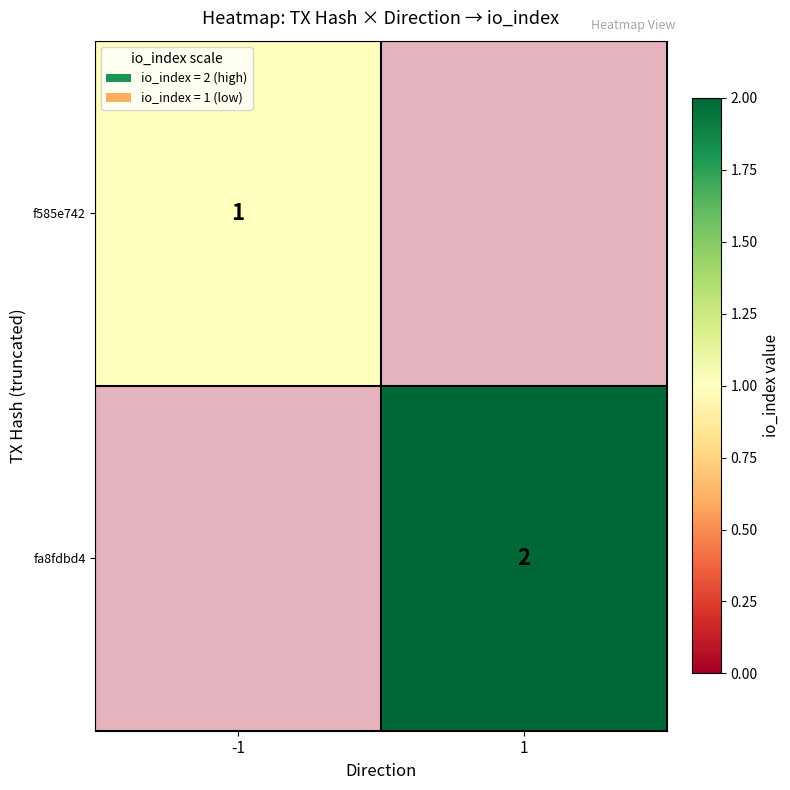

How many data points in fa8fdbd4 are less than 2?

1